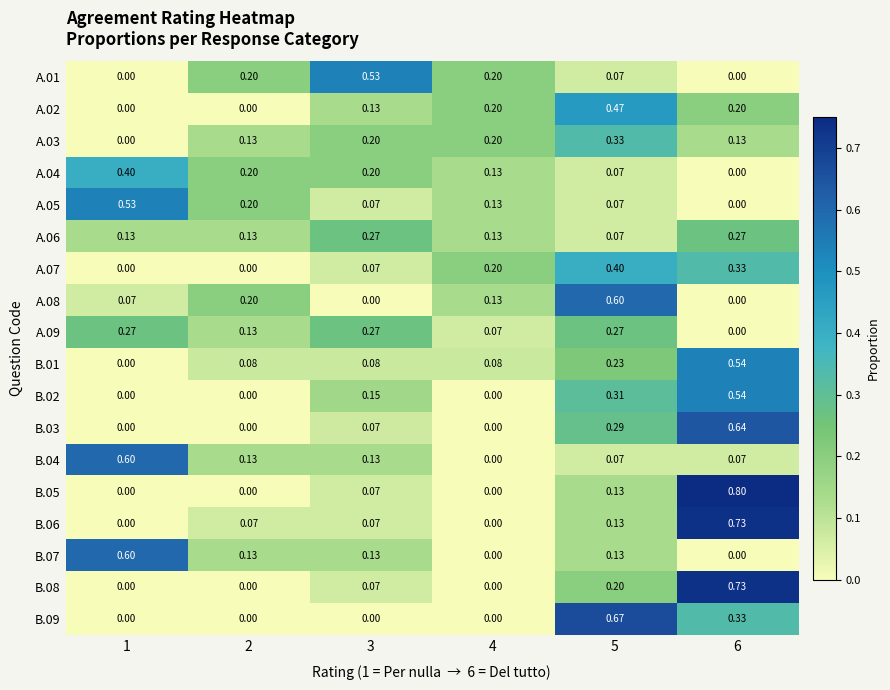

Is the value of B.06 at 5 greater than the value of B.05 at 4?

Yes